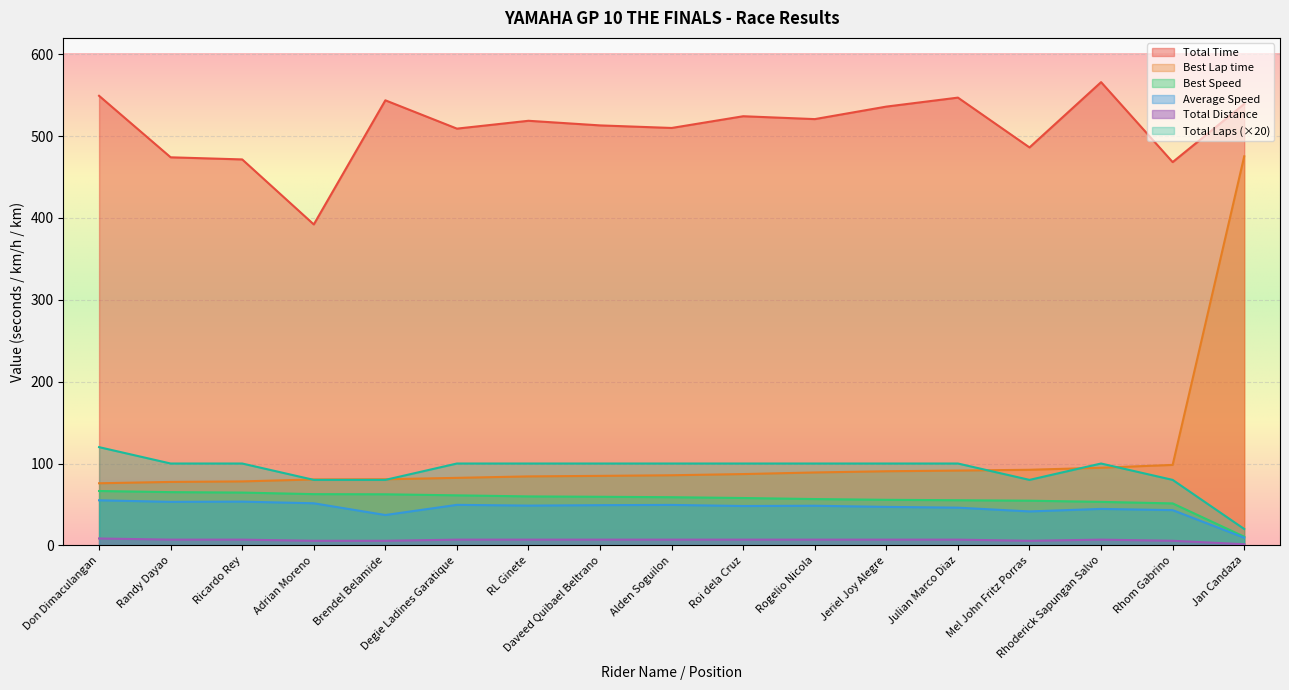

Which category has the highest value in the Total Distance series?

Don Dimaculangan